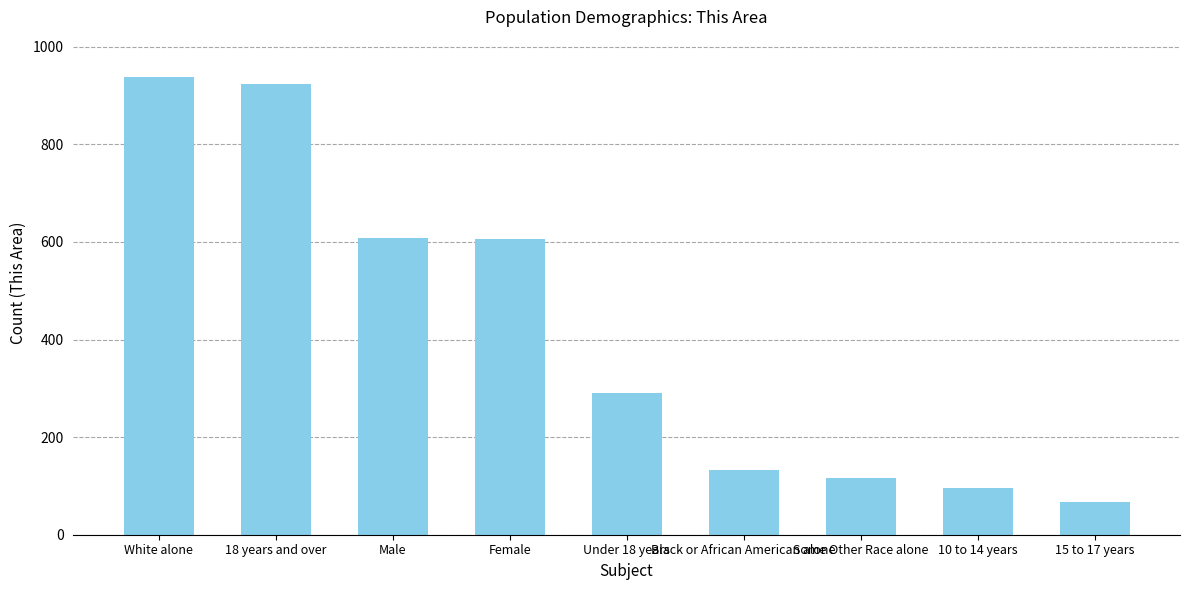

What is the approximate value at 18 years and over?

924